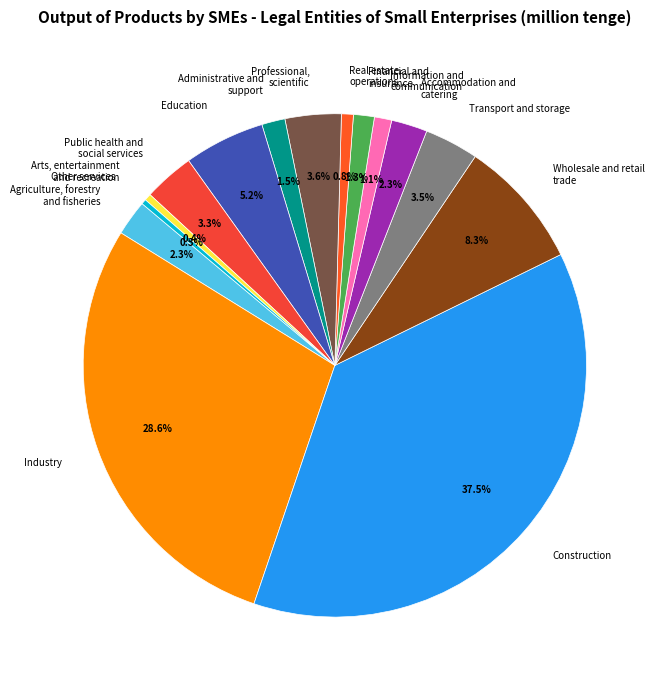

Count the number of slices in the pie.

15